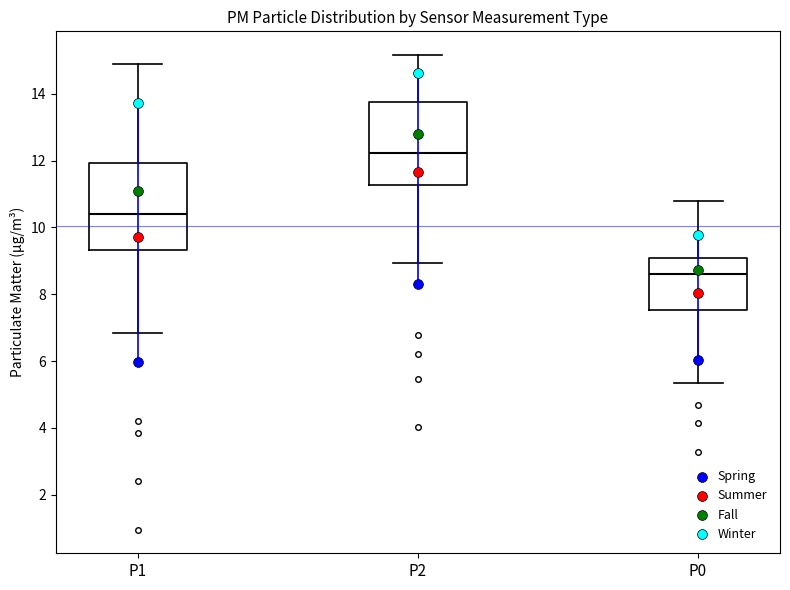

Reading left to right, transcribe this box plot: for each box, give where its median line is, the range the box spans, and where its two whiskers end, as read against the y-axis. The values are not printed on the chart, so give them approximately, as read against the axis.

P1: median 10.4, box 9.4 to 12.0, whiskers 6.8 to 14.8
P2: median 12.2, box 11.2 to 13.8, whiskers 9.0 to 15.2
P0: median 8.6, box 7.6 to 9.0, whiskers 5.4 to 10.8